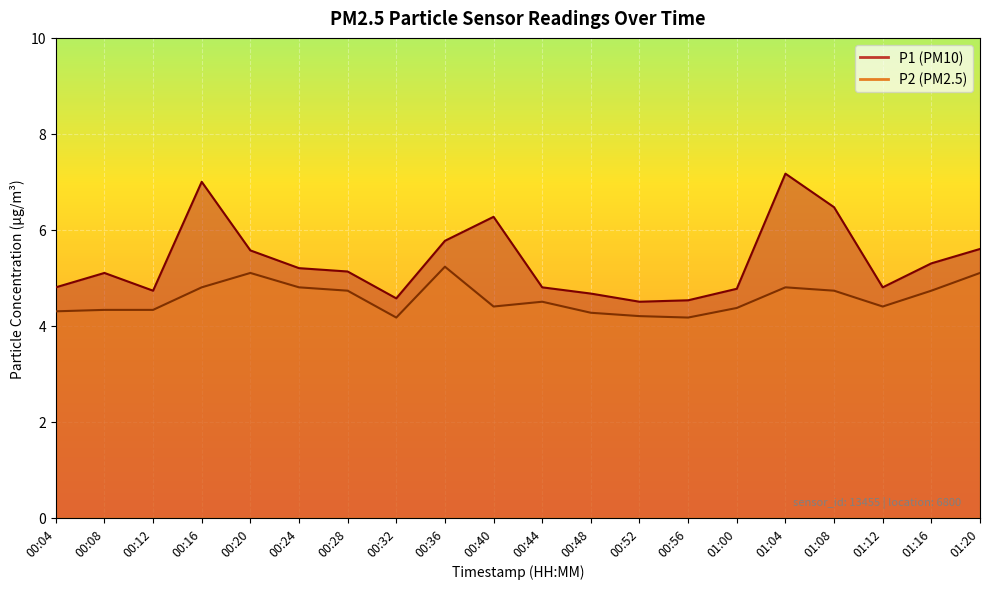

List the series in order of their overall mean, lowest first.

P2, P1